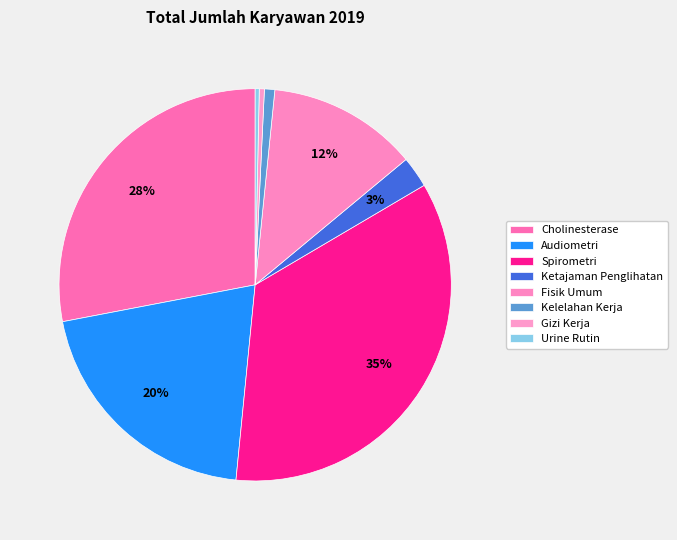

Which has a higher value, Spirometri or Fisik Umum?

Spirometri